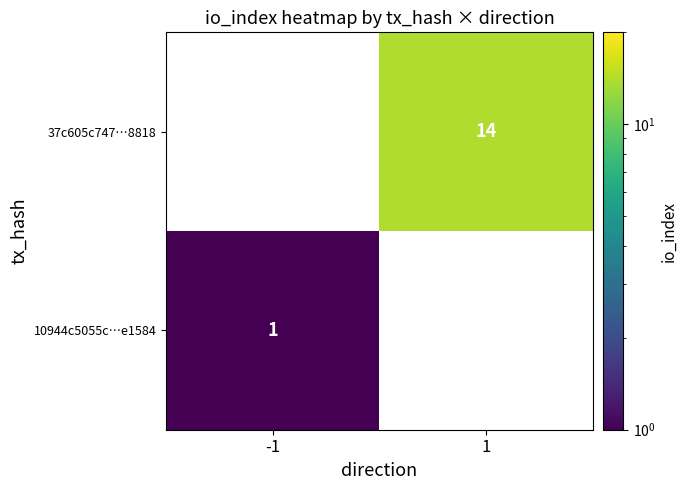

Is it true that 10944c5055c…e1584 equals 2 at -1?

False